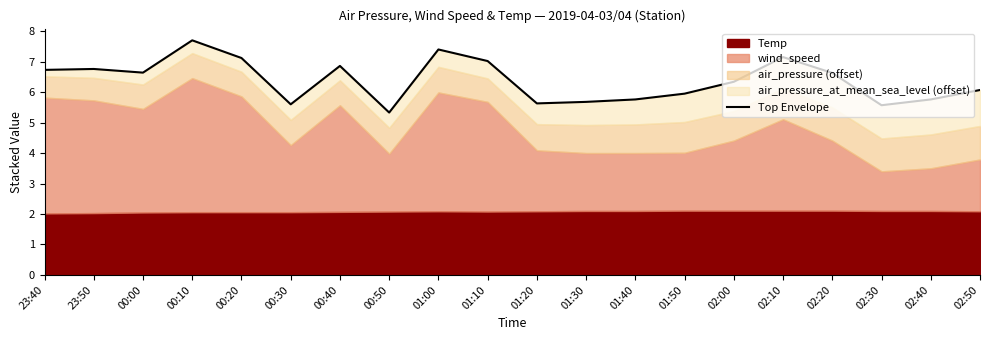

The chart shows a value of 10.8 at 01:00. True or false?

False